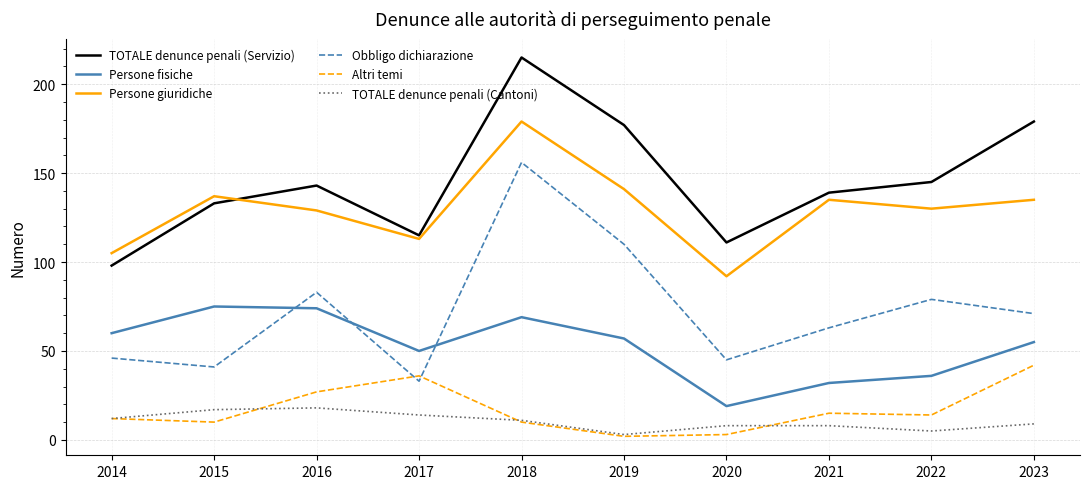

List the series in order of their peak value, highest first.

TOTALE denunce penali (Servizio), Persone giuridiche, Obbligo dichiarazione, Persone fisiche, Altri temi, TOTALE denunce penali (Cantoni)